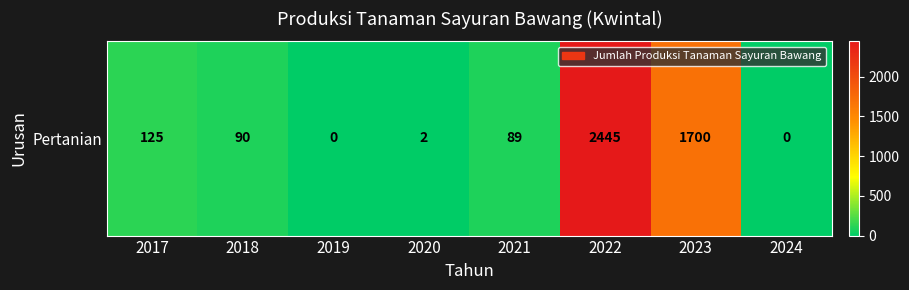

How many data points does each series have?

8